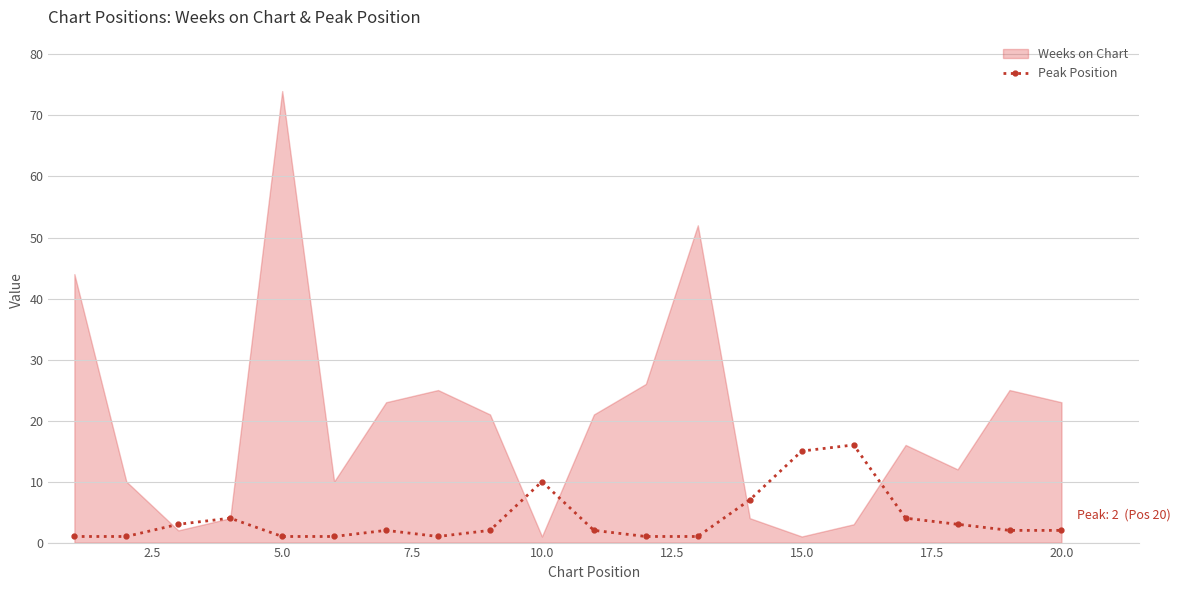

The value of Peak Position at 20.0 is 2. True or false?

True